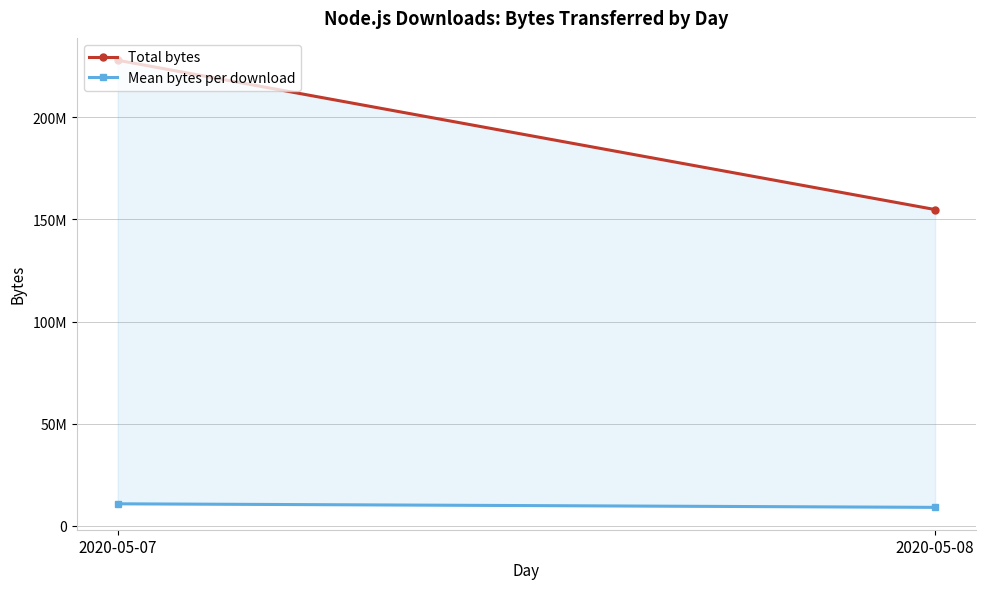

How many lines are shown in the chart?

2